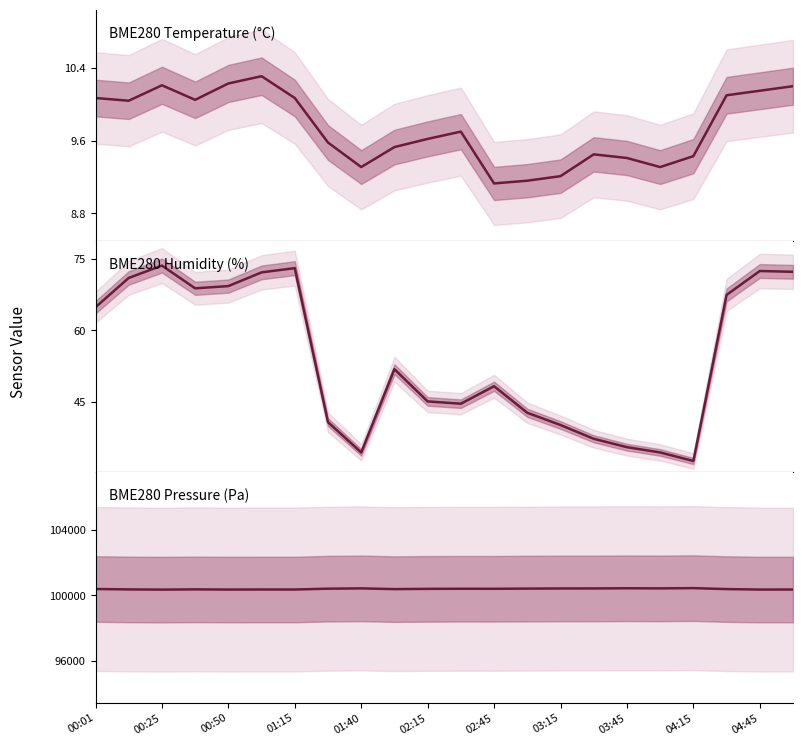

What position from the left is 04:15?

19